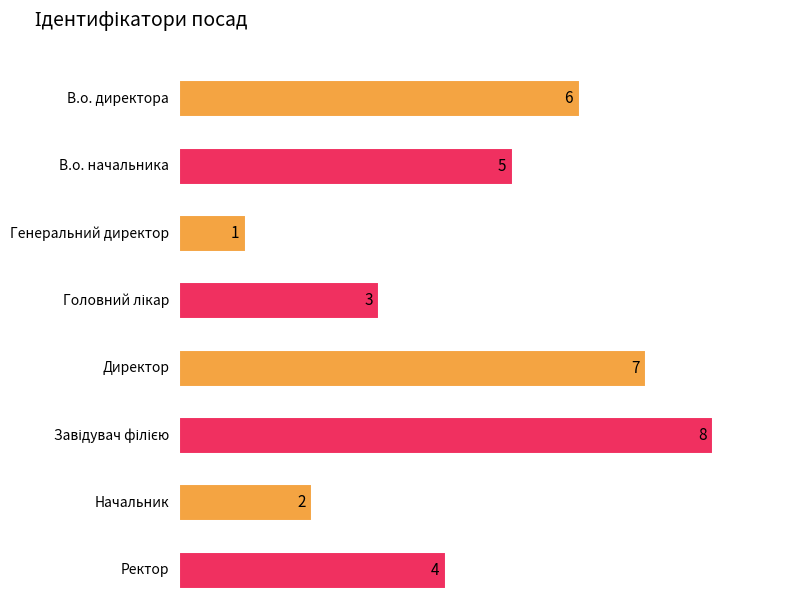

What is the difference between the second highest and second lowest values?

5